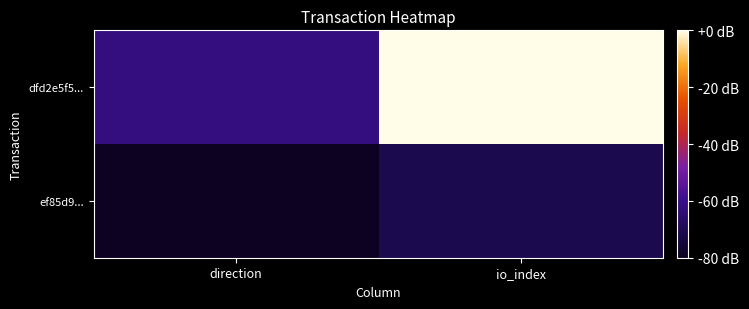

Between direction and io_index, which is larger?

io_index